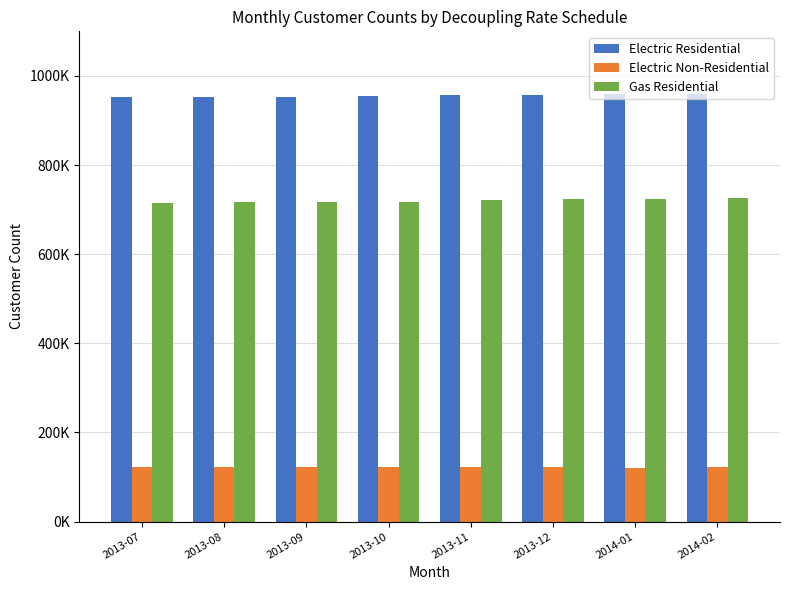

Is the value of Electric Non-Residential at 2014-02 greater than the value of Gas Residential at 2014-02?

No